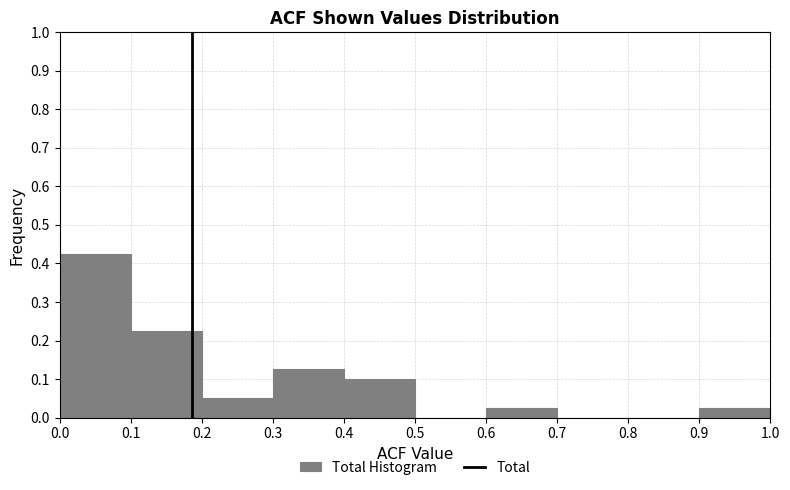

Reading left to right, transcribe this chart: for each bar, give the range it covers on the x-axis and its height. The values are not printed on the chart, so give them approximately, as read against the axis.

0.0 to 0.1: 0.43
0.1 to 0.2: 0.23
0.2 to 0.3: 0.05
0.3 to 0.4: 0.13
0.4 to 0.5: 0.10
0.5 to 0.6: 0
0.6 to 0.7: 0.03
0.7 to 0.8: 0
0.8 to 0.9: 0
0.9 to 1.0: 0.03